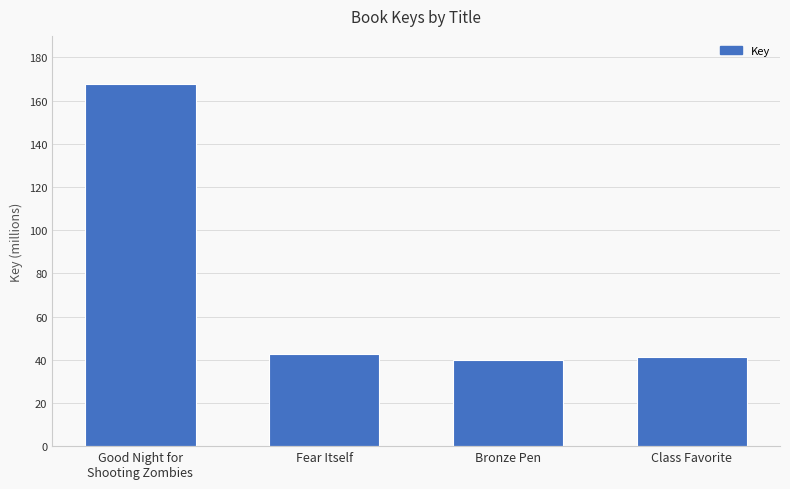

What is the average value?

72825778